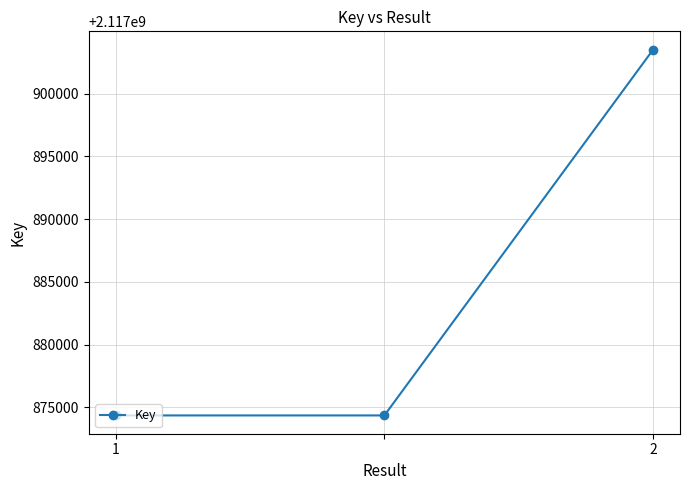

What is the greatest value displayed?

2117903500